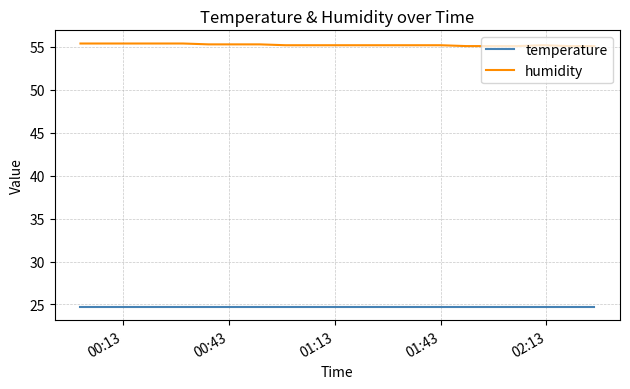

List the series in order of their peak value, lowest first.

temperature, humidity